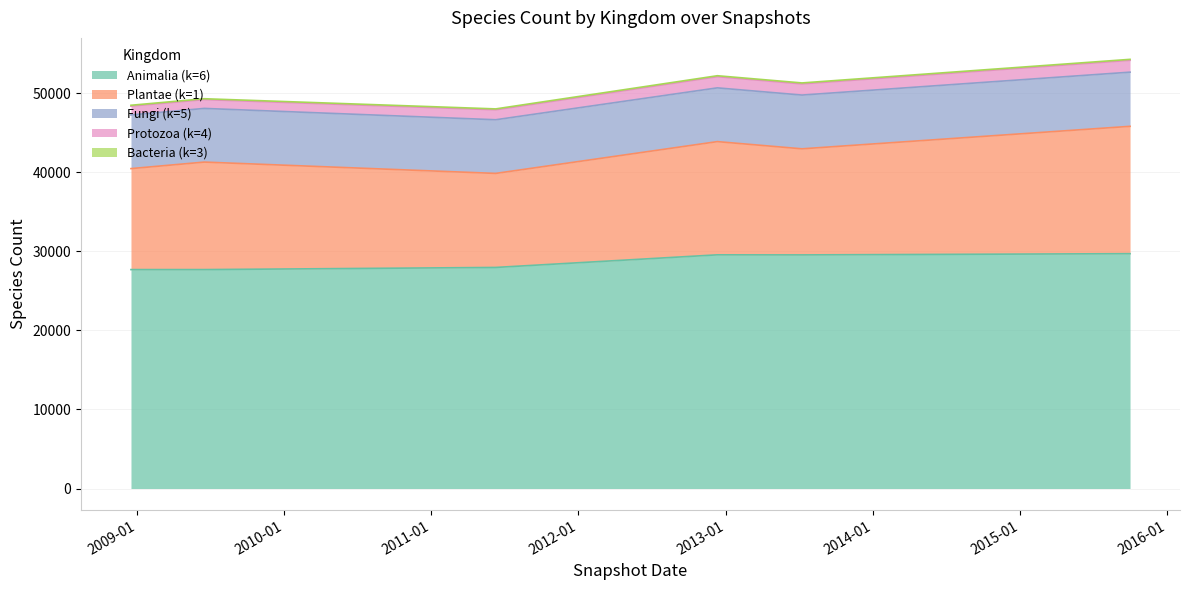

The Bacteria (k=3) series shows 41 at 4. True or false?

False